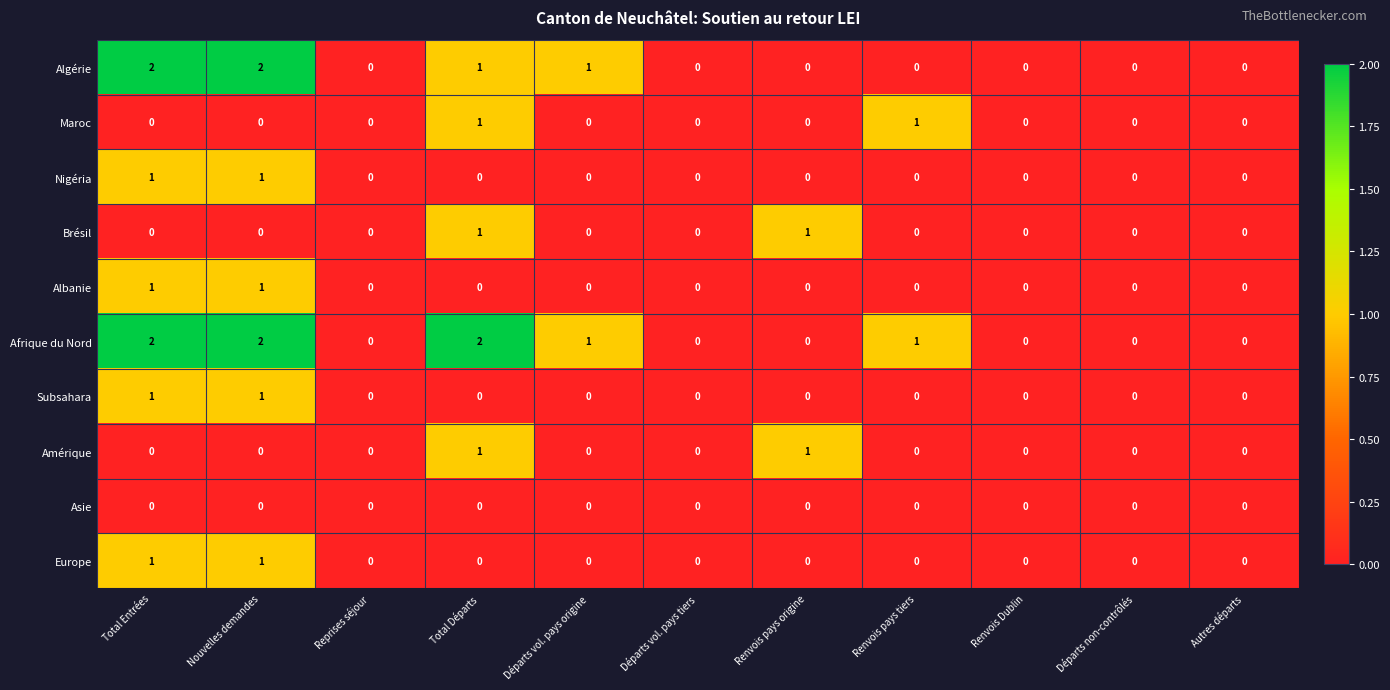

Is it true that Afrique du Nord equals 2 at Nouvelles demandes?

True